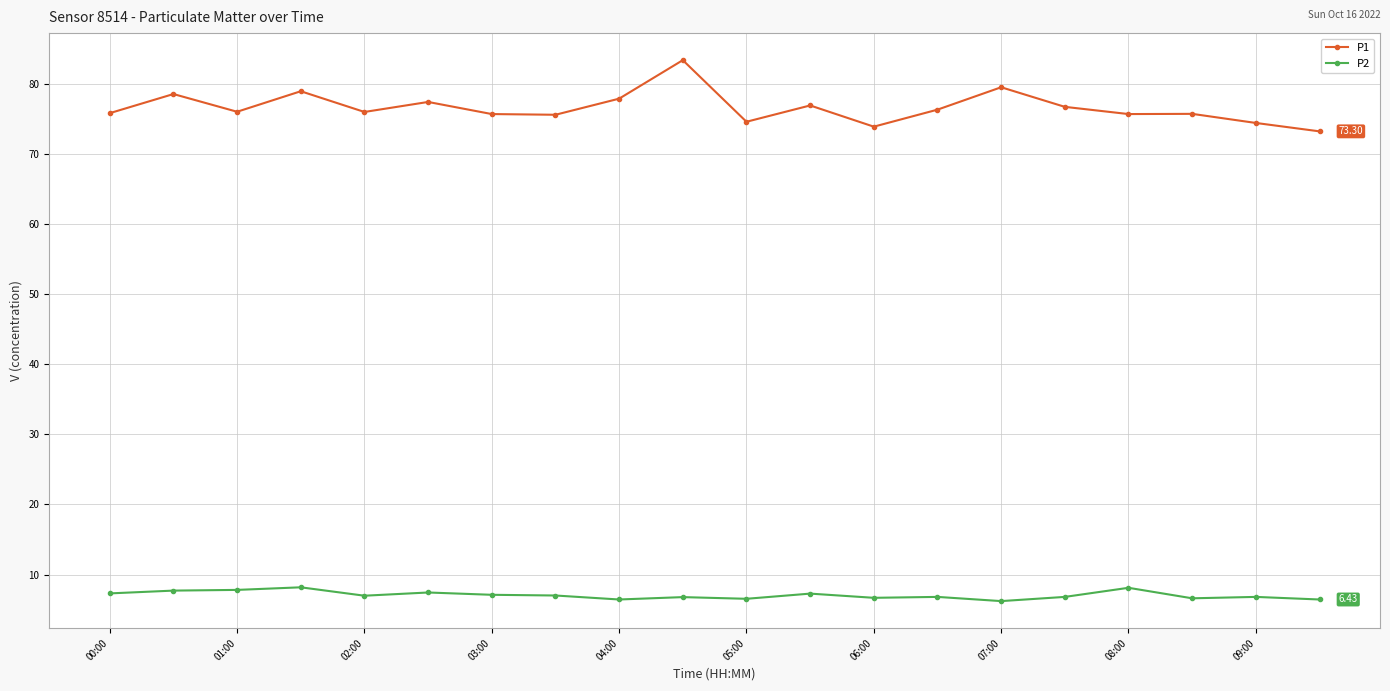

True or false: P1 and P2 intersect in this chart.

False